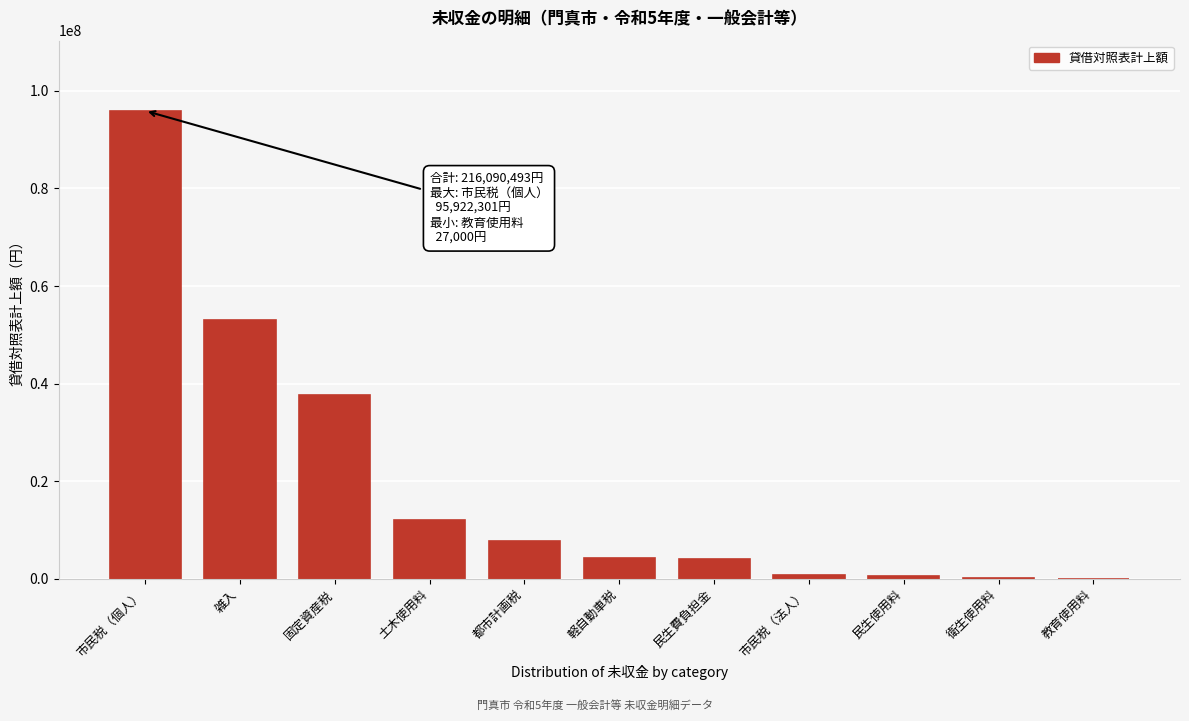

What is the sum of the values at 民生費負担金 and 都市計画税?

11629676